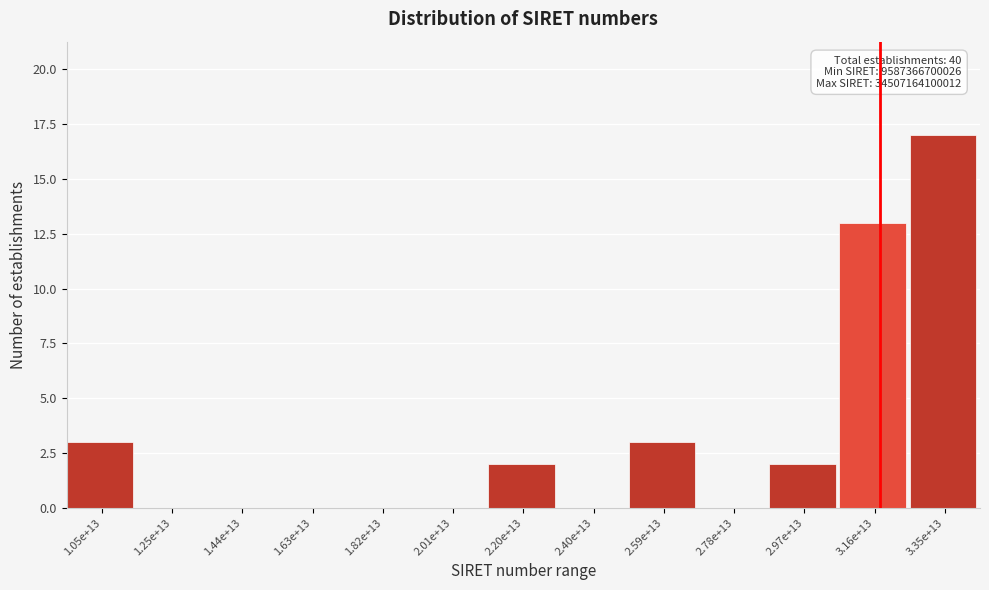

Reading right to left, transcribe all the data shown in this chart.

3.35e+13=17	3.16e+13=13	2.97e+13=2	2.78e+13=0	2.59e+13=3	2.40e+13=0	2.20e+13=2	2.01e+13=0	1.82e+13=0	1.63e+13=0	1.44e+13=0	1.25e+13=0	1.05e+13=3